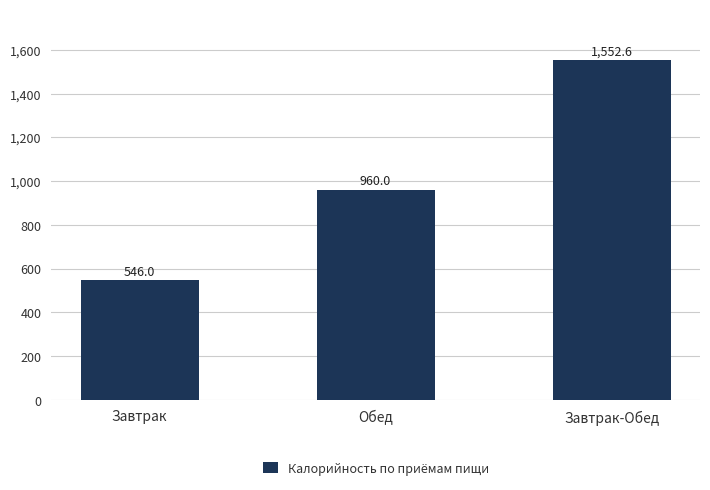

What is the label of the 2nd bar from the left?

Обед